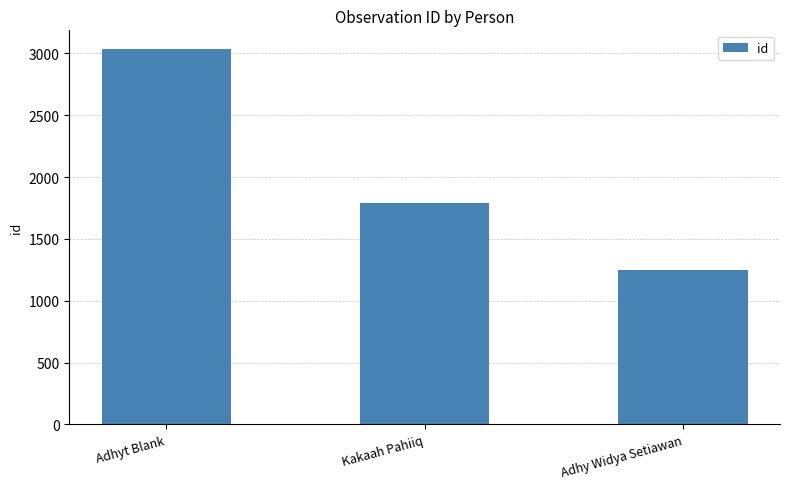

Does the chart contain any negative values?

No